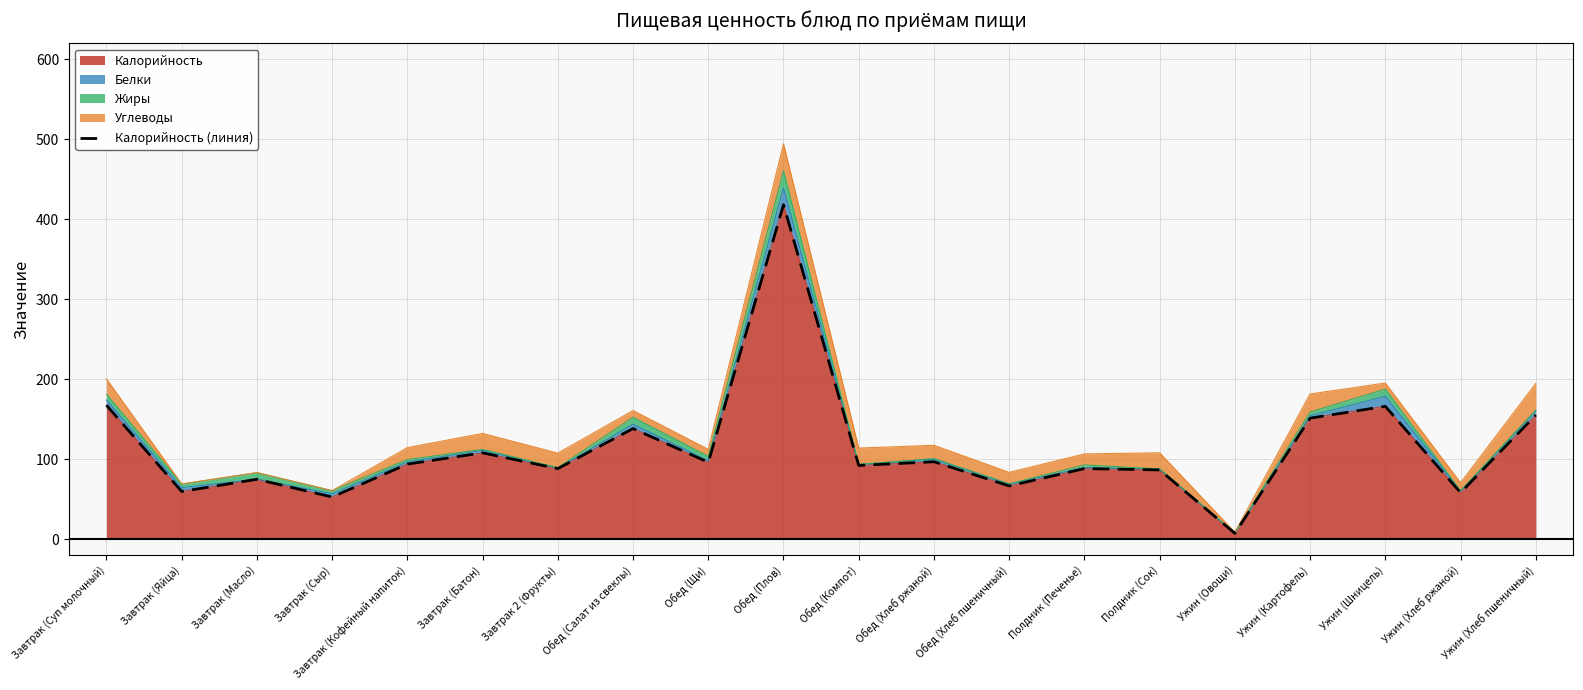

True or false: there are more than 0 points higher than both neighbors.

True